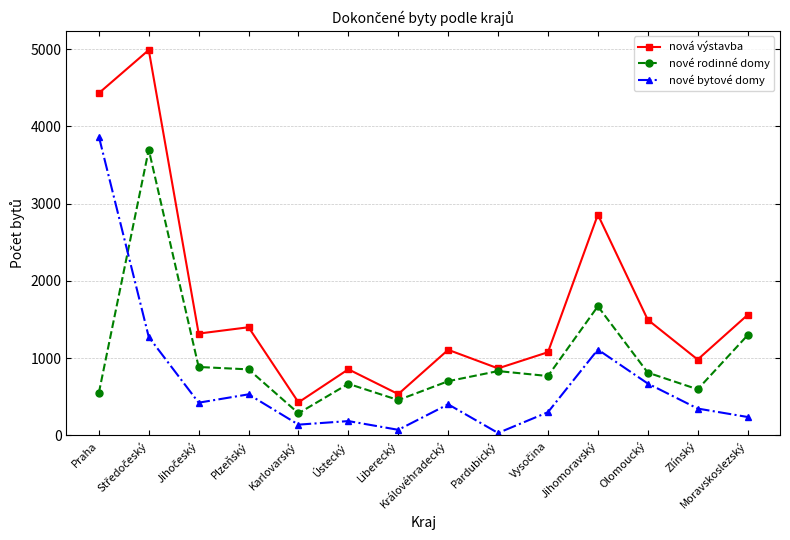

How many data points does each series have?

14